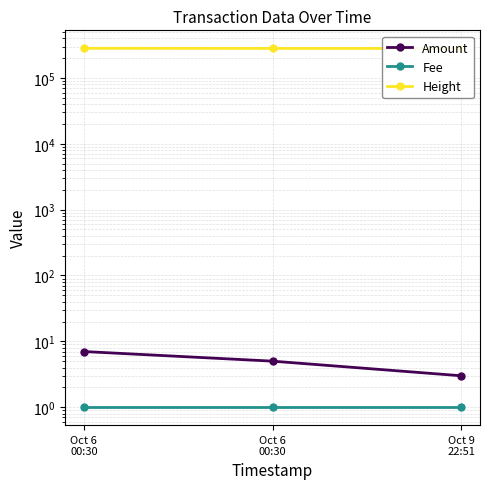

What is the total value across all series at Oct 9
22:51?

281067